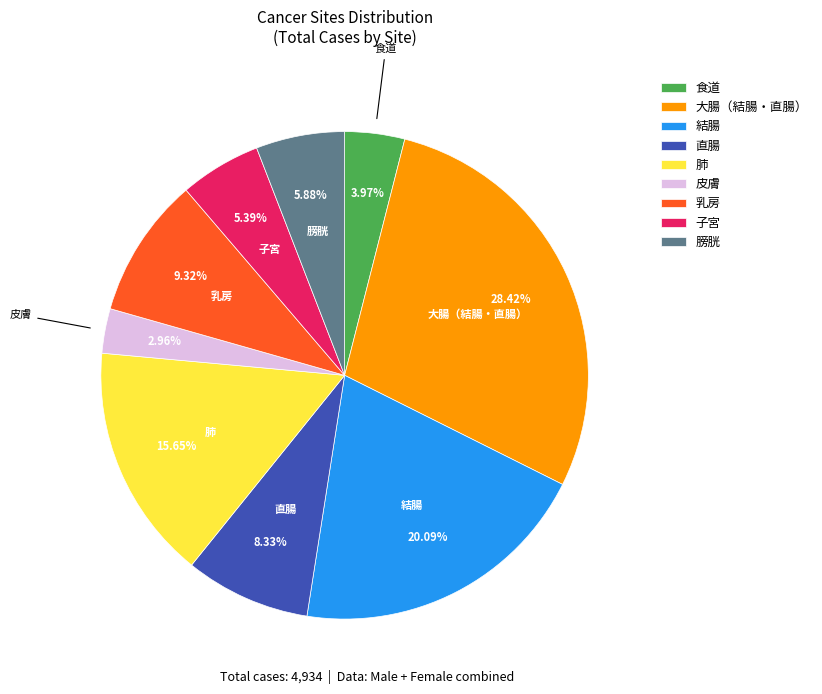

True or false: 直腸 accounts for 18% of the total.

False